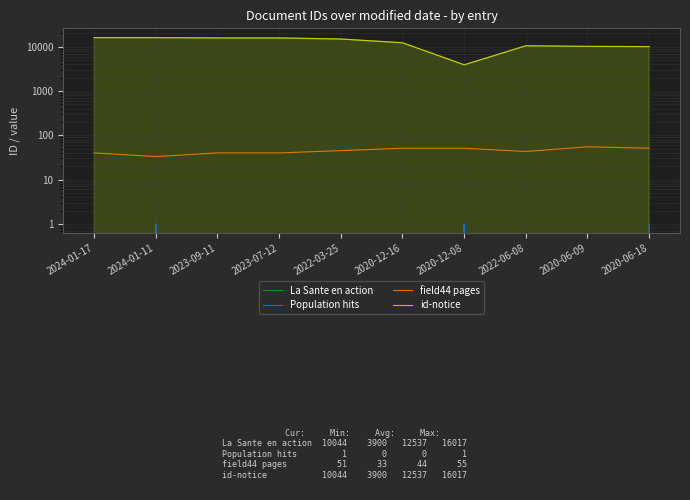

What is the difference between the field44 pages values at 2020-12-16 and 2020-06-09?

4